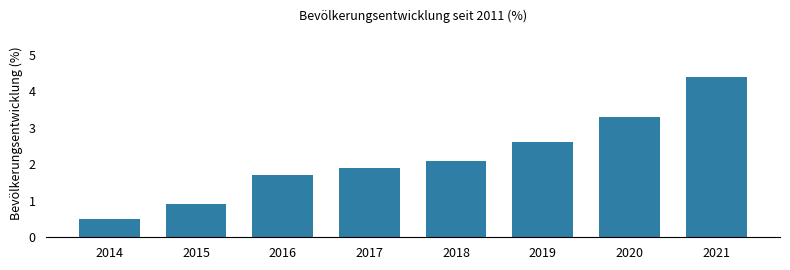

Reading right to left, transcribe all the data shown in this chart.

4.4	3.3	2.6	2.1	1.9	1.7	0.9	0.5